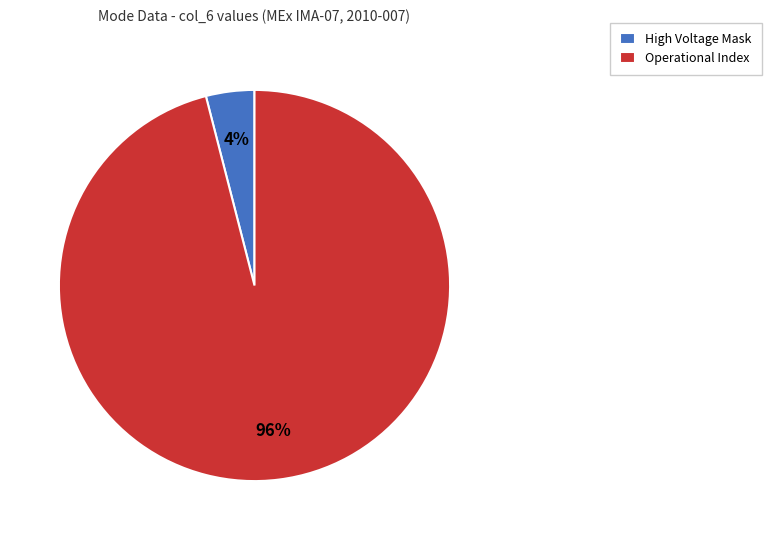

True or false: High Voltage Mask accounts for 4% of the total.

True